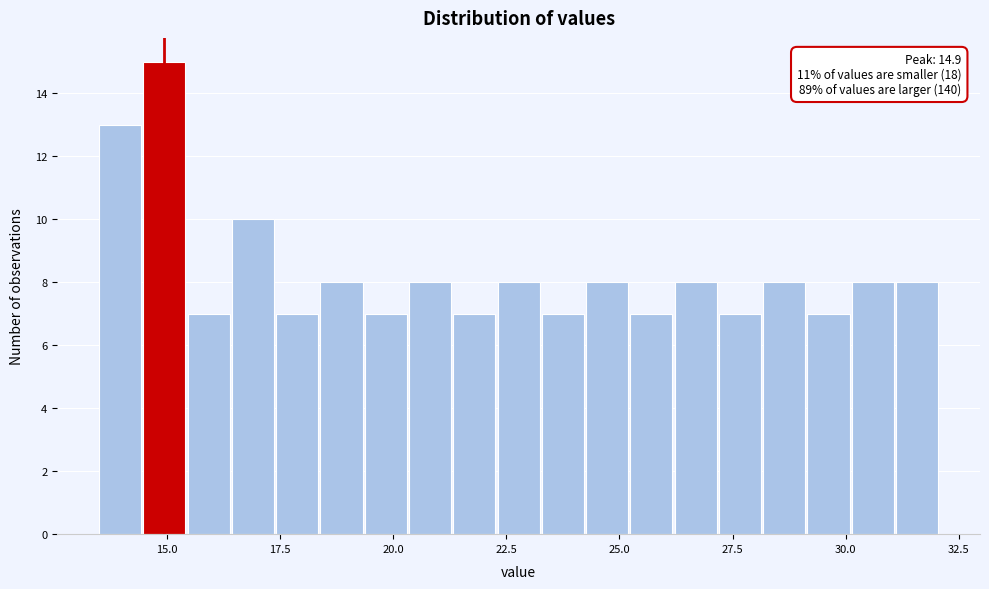

Read against the x-axis, roughly where is the centre of the tallest bar?

15.0